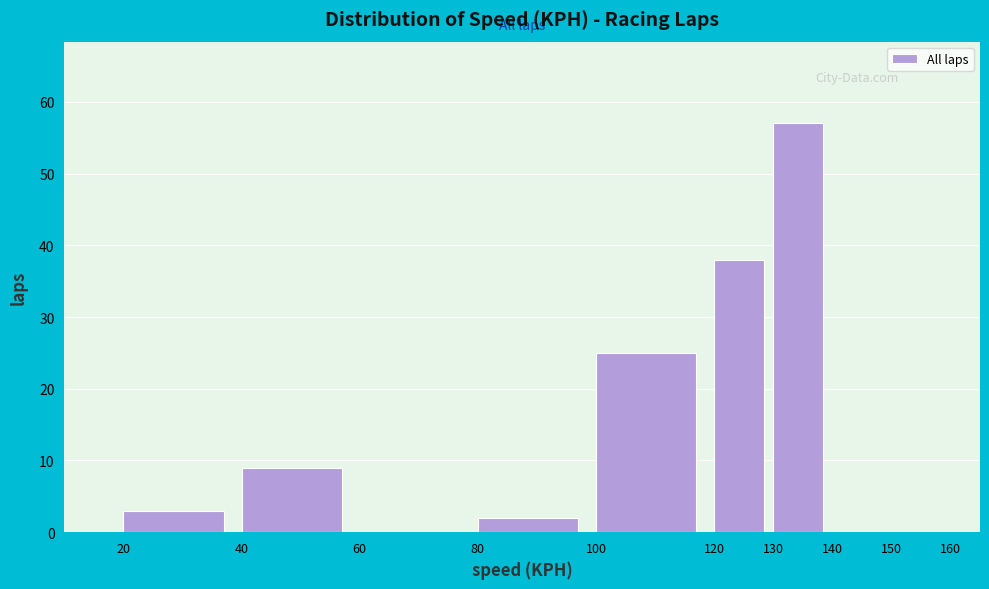

Reading left to right, transcribe this chart: for each bar, give the range it covers on the x-axis and its height. The values are not printed on the chart, so give them approximately, as read against the axis.

20 to 40: 3
40 to 60: 9
60 to 80: 0
80 to 100: 2
100 to 120: 25
120 to 130: 38
130 to 140: 57
140 to 150: 0
150 to 160: 0